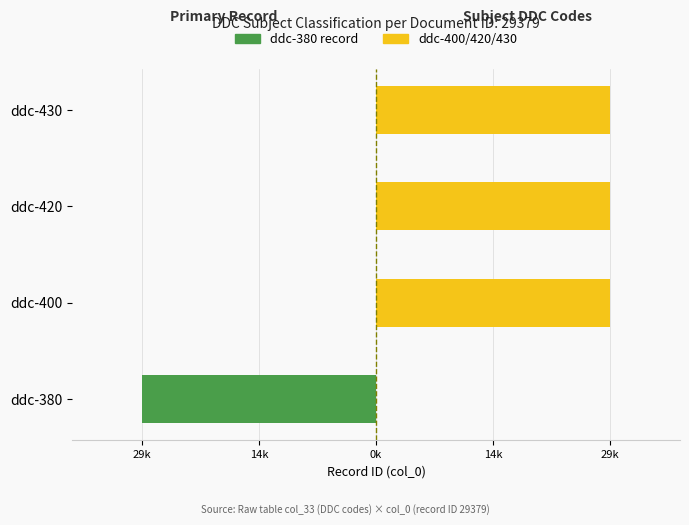

What is the maximum value for ddc-400/420/430 (subject codes)?

29379